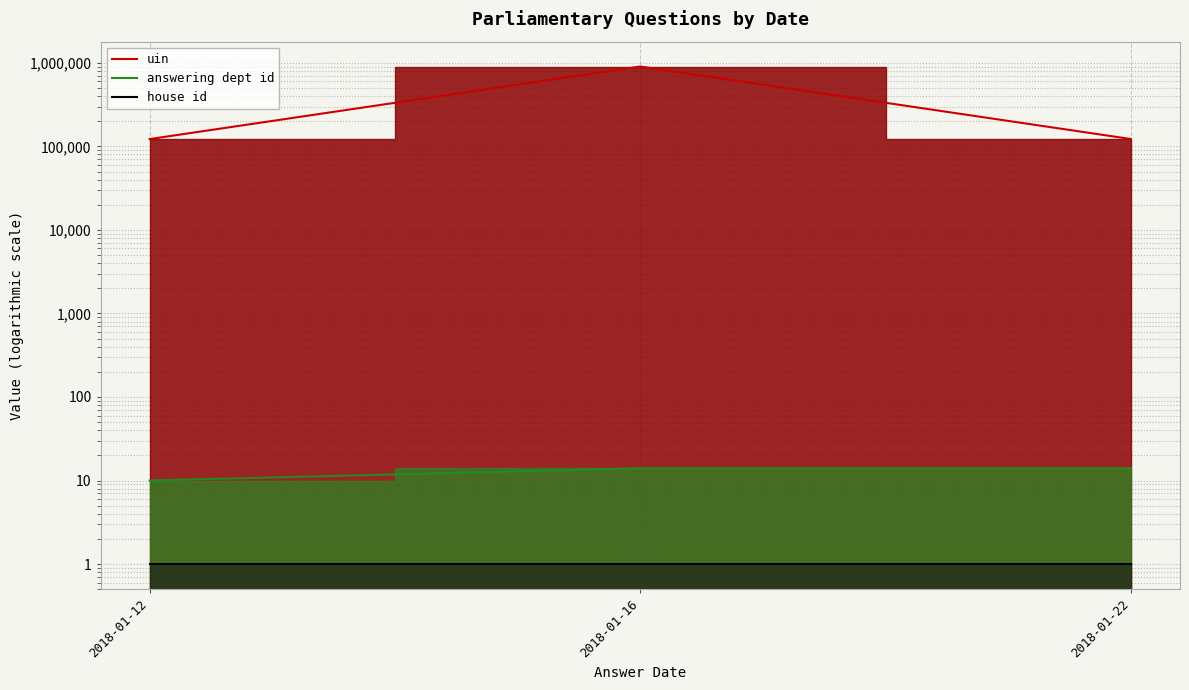

What value does the uin series have at 2018-01-12, to the nearest 100?

122300